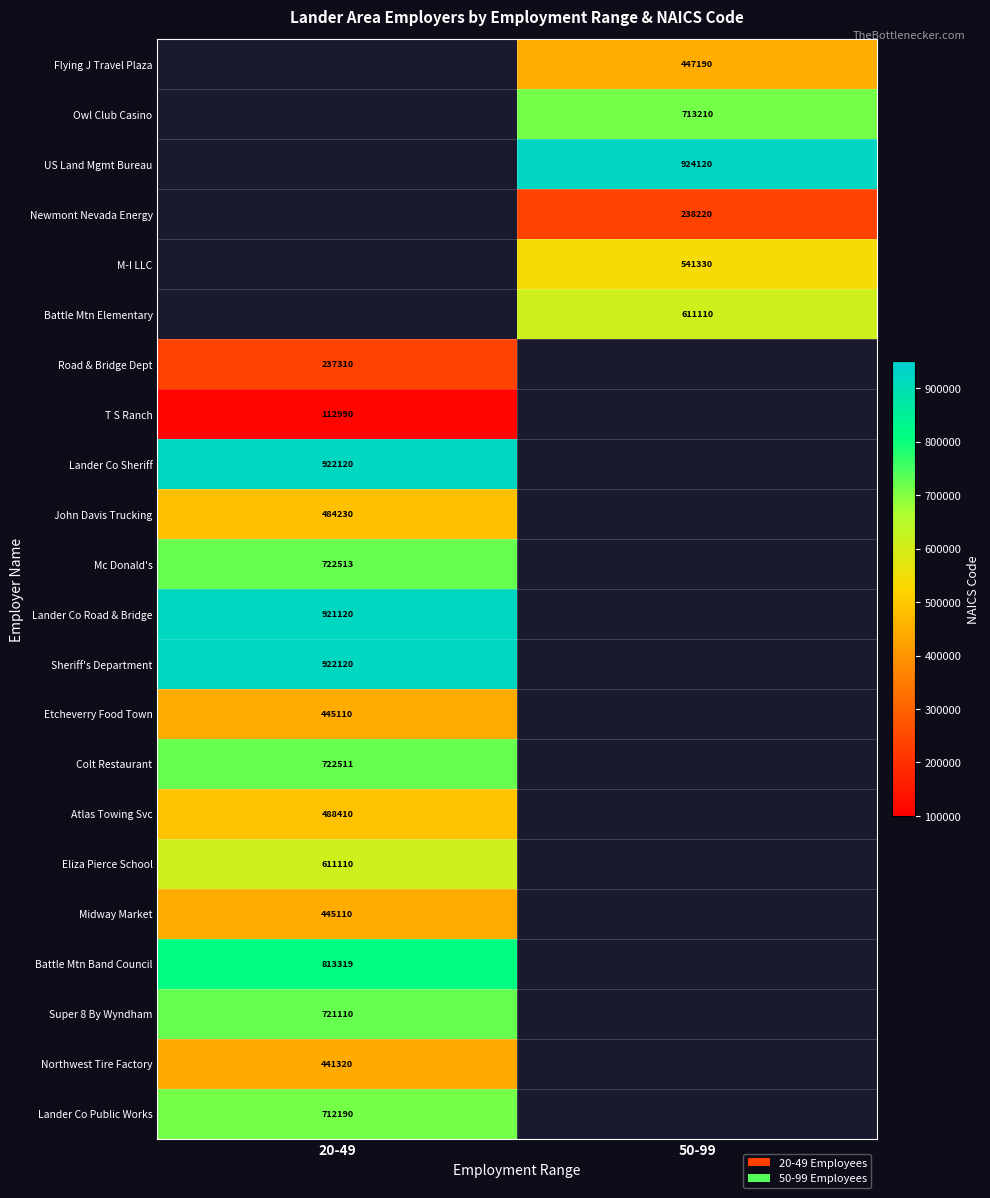

What is the maximum value shown in the chart?

924120.0